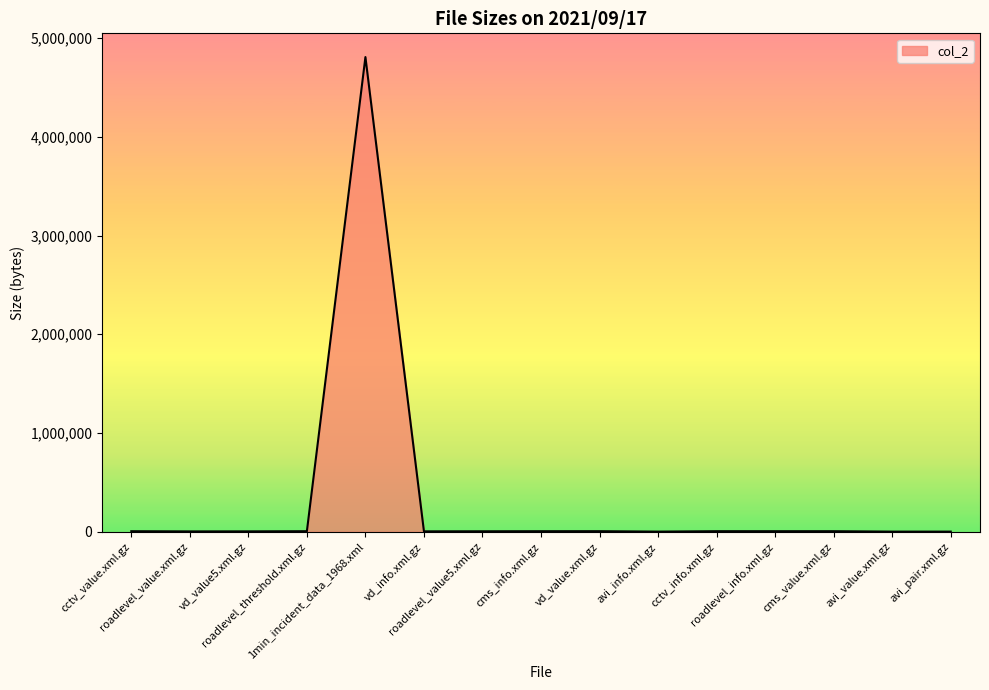

What is the maximum value shown in the chart?

4807308